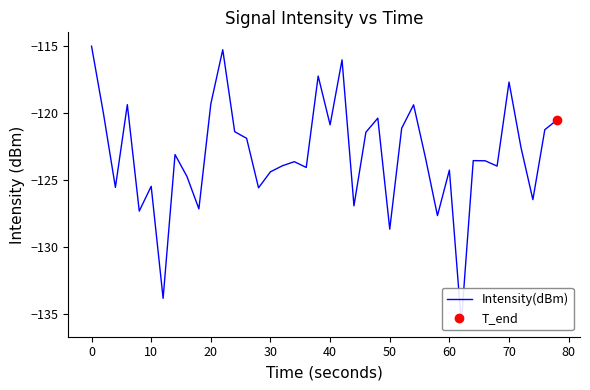

True or false: the data shows -76.8 at 33.

False